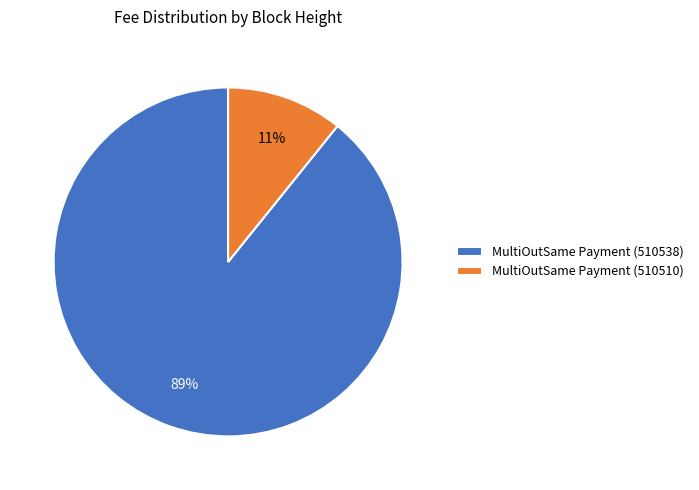

Which has a higher value, MultiOutSame Payment (510538) or MultiOutSame Payment (510510)?

MultiOutSame Payment (510538)